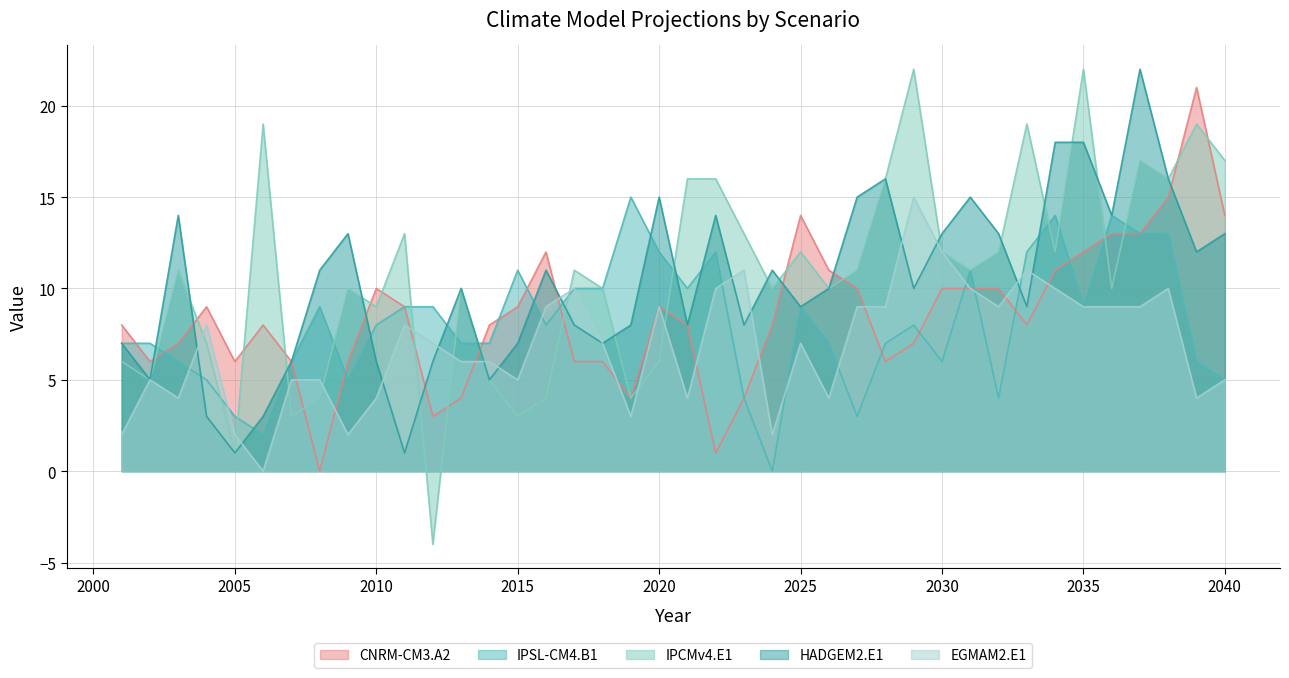

Read the IPCMv4.E1 value at 2004, to the nearest 10.

10